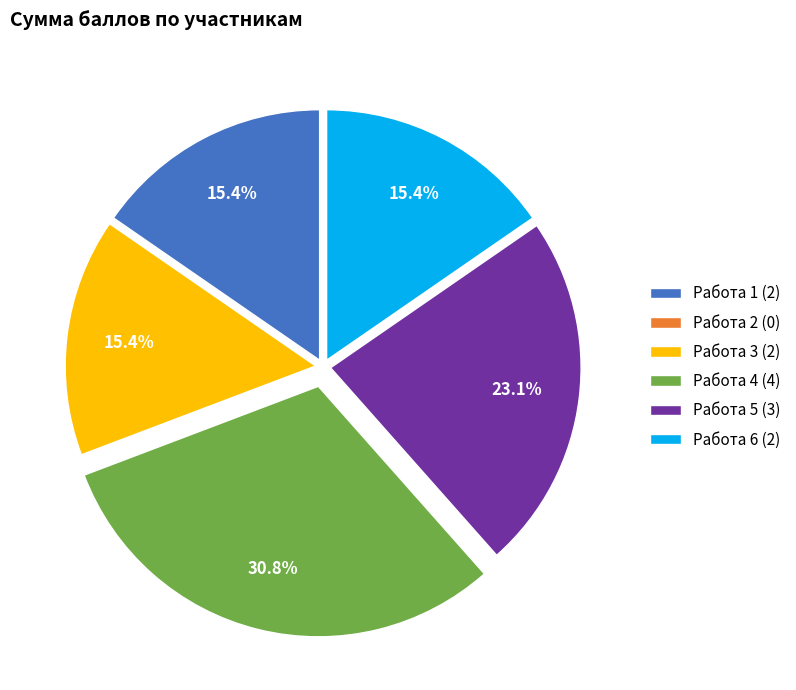

Do Работа 3 (2) and Работа 5 (3) together represent more than half of the pie?

No